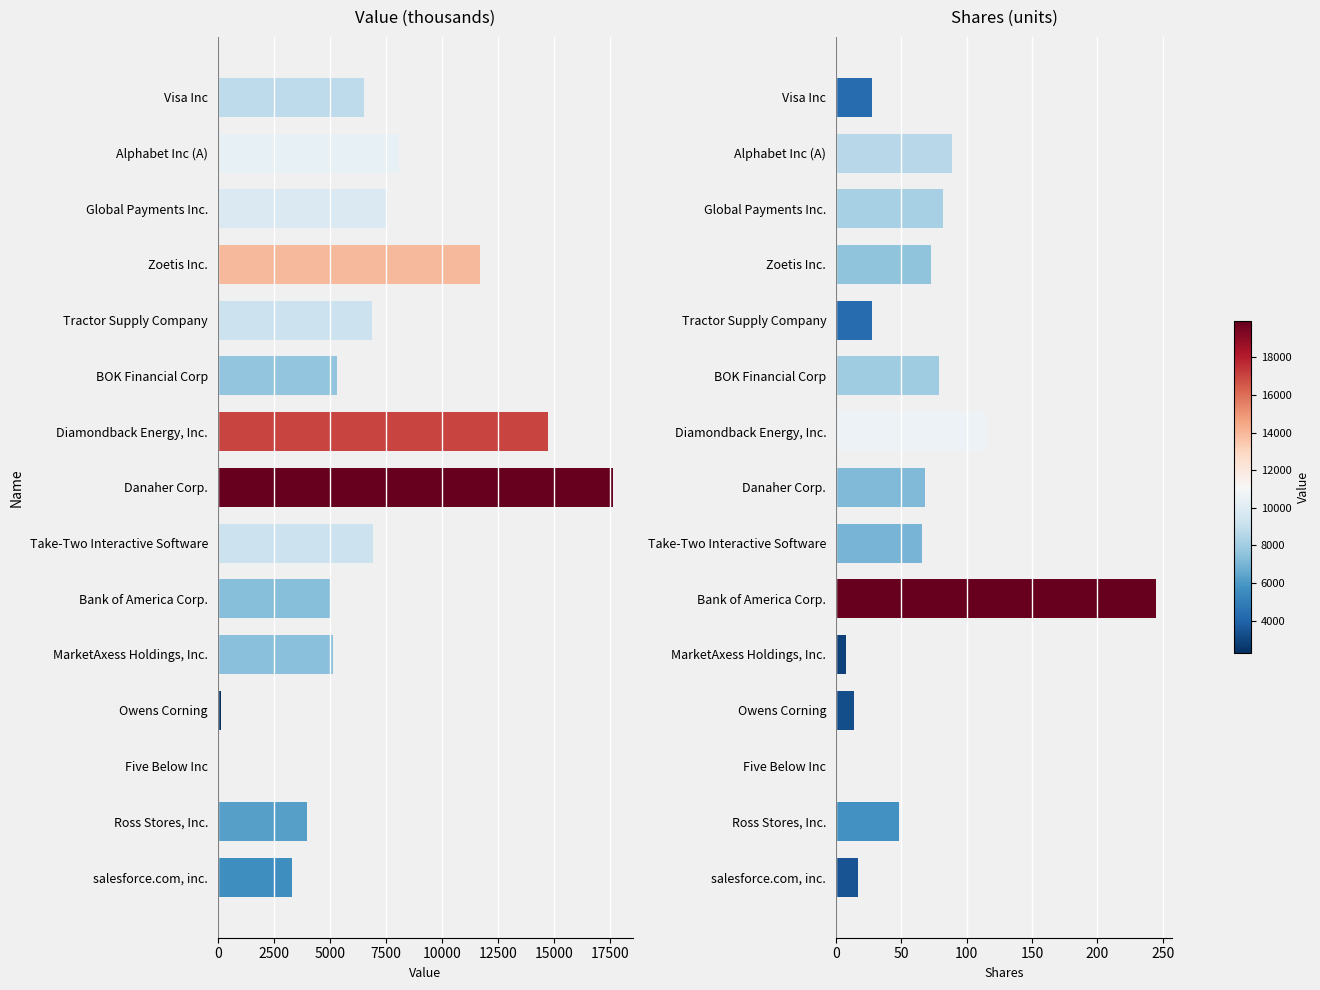

How many distinct data groups are displayed?

2